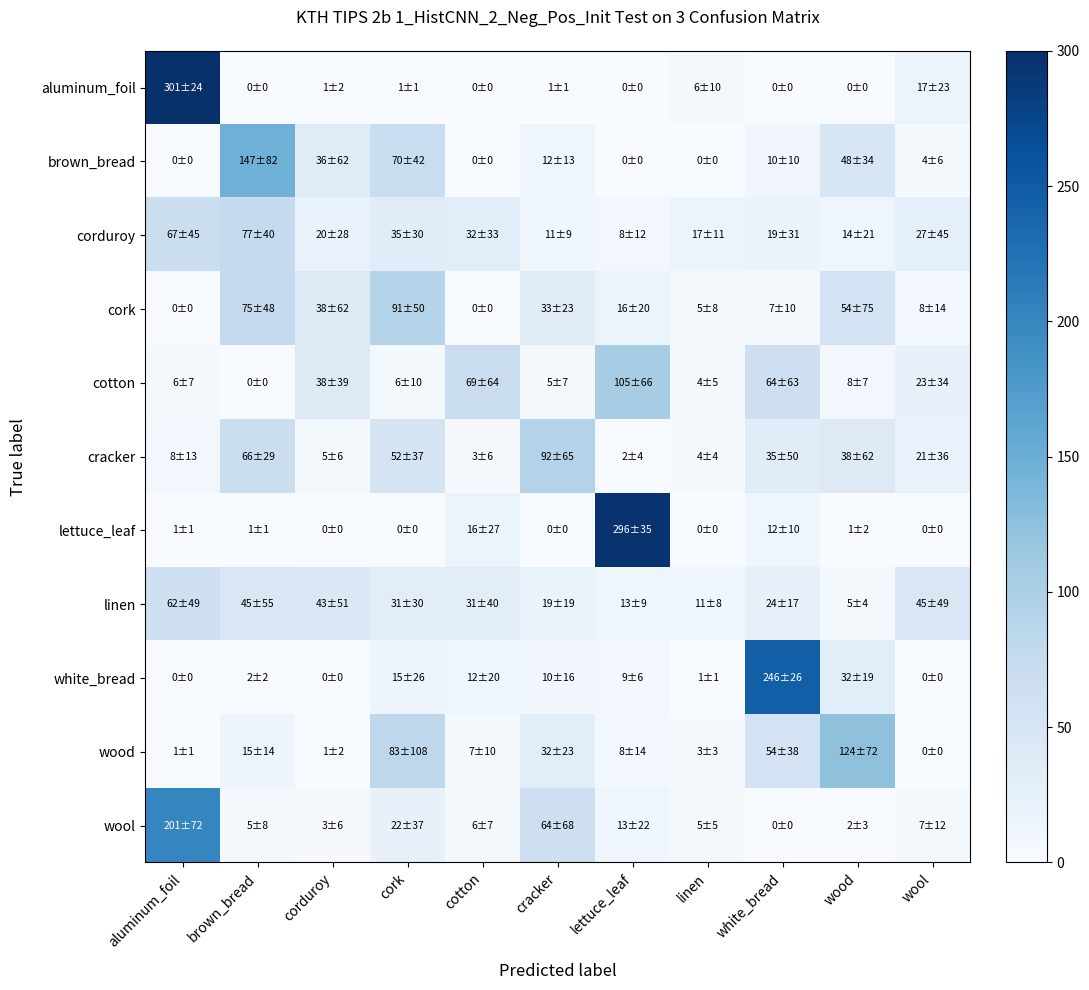

Which series has the largest range (max minus min)?

aluminum_foil